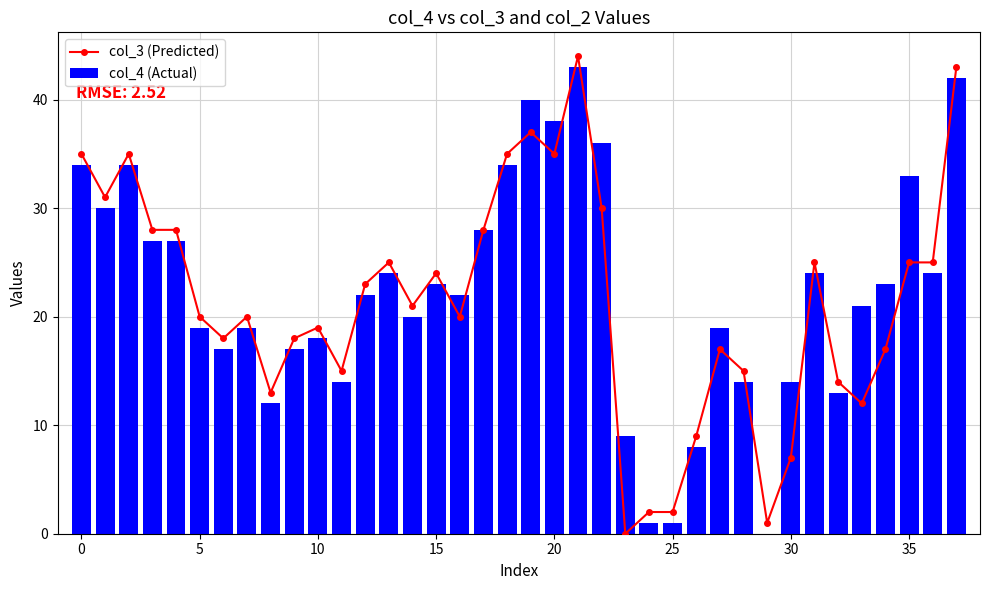

At which label is col_4 (Actual) closest to 21?

33